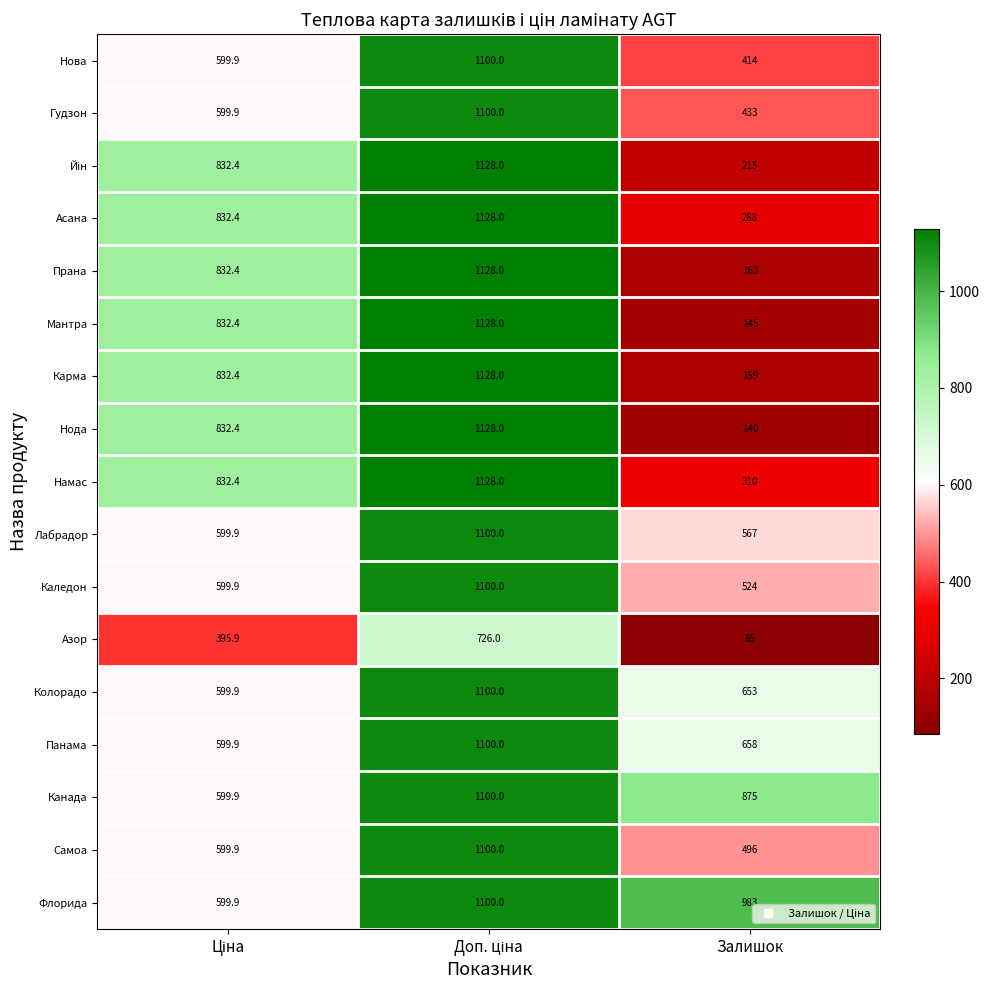

How many series are shown in this chart?

17